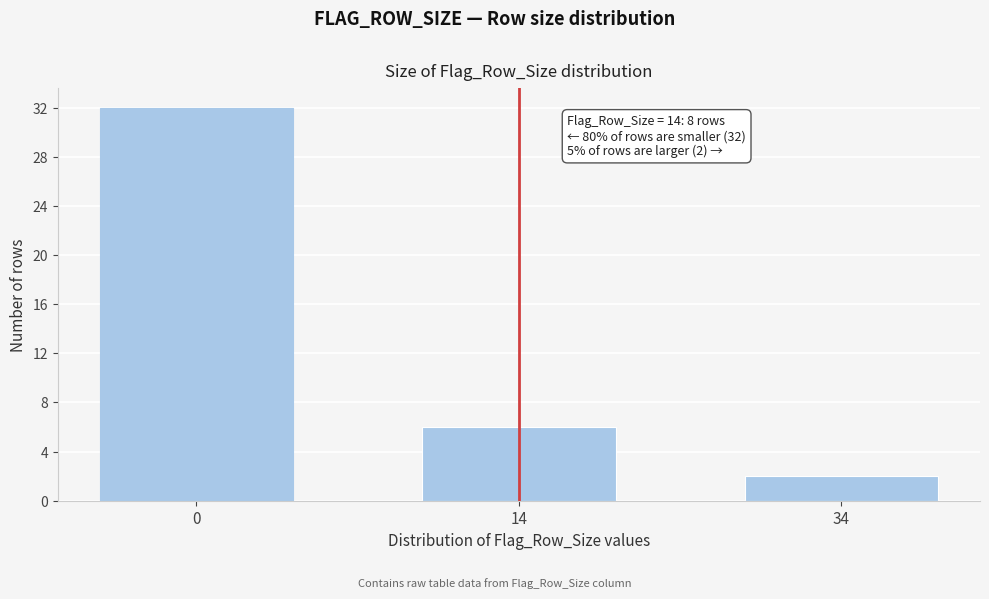

Reading left to right, what are all the values shown in this chart?

0=32	14=6	34=2